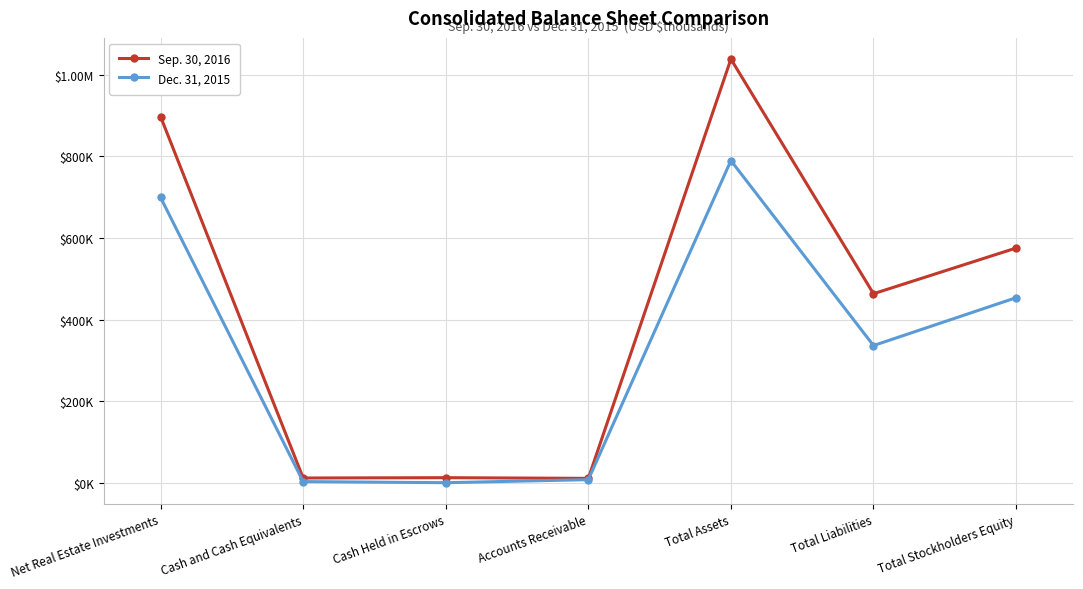

Where is the first local maximum for Sep. 30, 2016?

Cash Held in Escrows